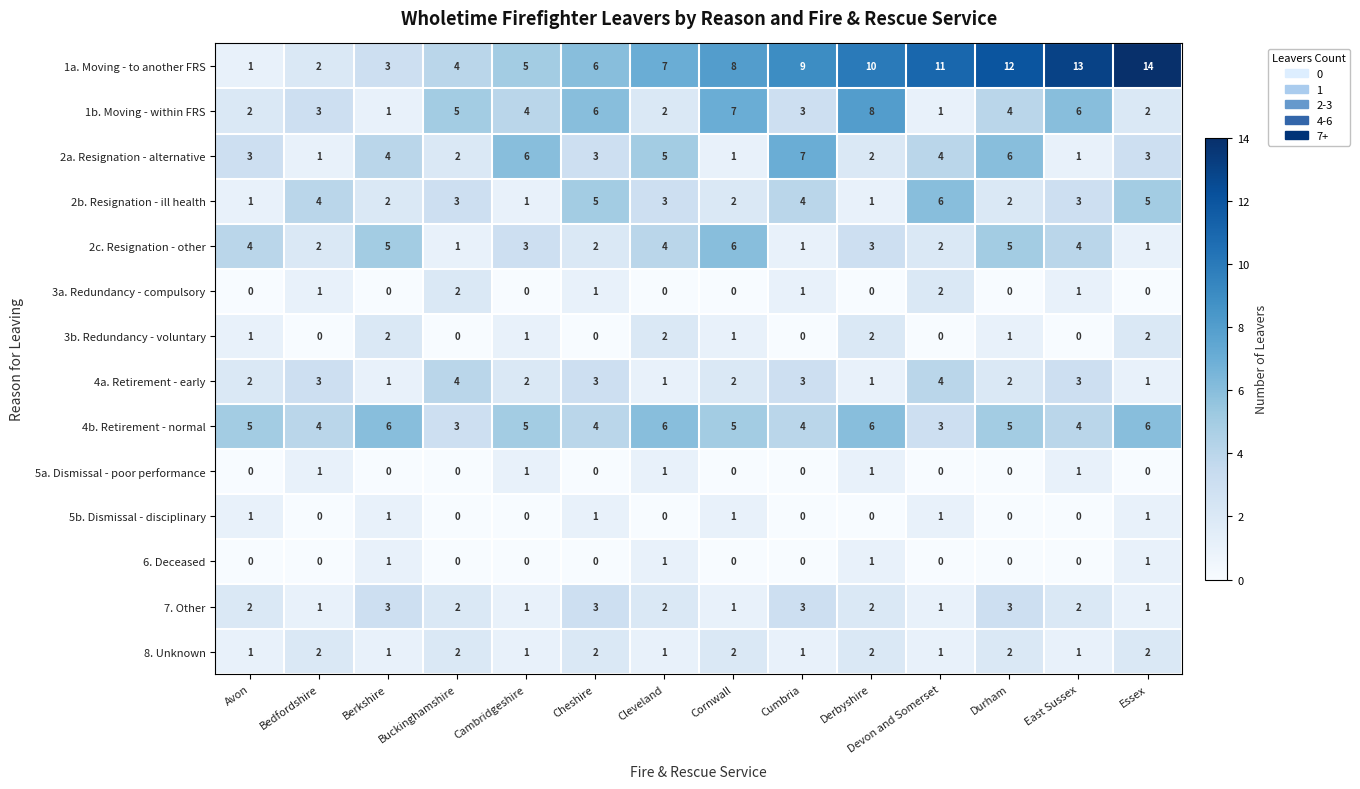

What is the spread (max minus min) of values at Cumbria?

9